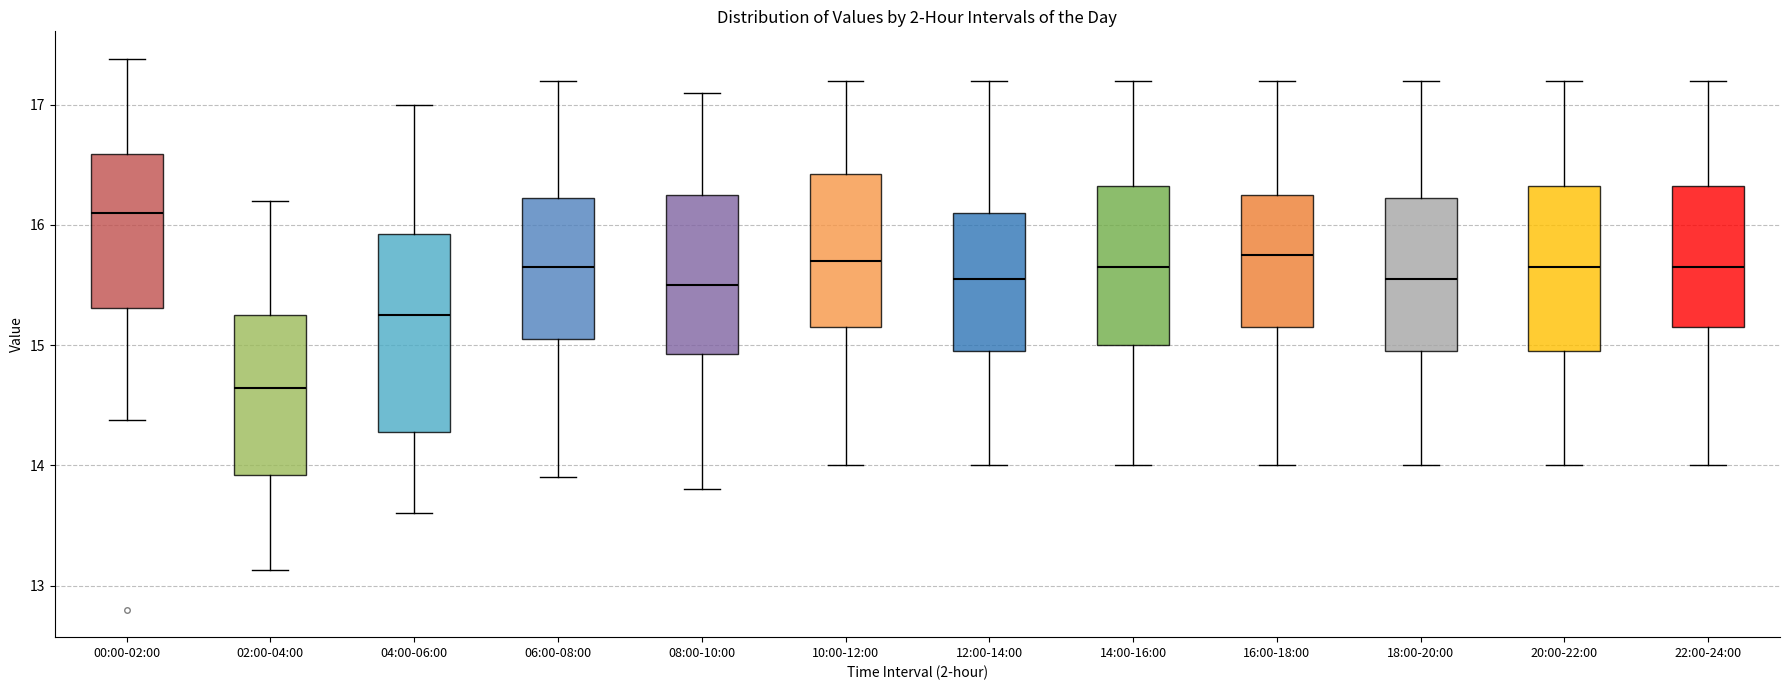

Reading left to right, read every box against the y-axis: the position of its median line, the range the box covers, and the ends of its whiskers. The values are not printed on the chart, so give them approximately, as read against the axis.

00:00-02:00: median 16.1, box 15.3 to 16.6, whiskers 14.4 to 17.4
02:00-04:00: median 14.6, box 13.9 to 15.3, whiskers 13.1 to 16.2
04:00-06:00: median 15.3, box 14.3 to 15.9, whiskers 13.6 to 17.0
06:00-08:00: median 15.7, box 15.1 to 16.2, whiskers 13.9 to 17.2
08:00-10:00: median 15.5, box 14.9 to 16.3, whiskers 13.8 to 17.1
10:00-12:00: median 15.7, box 15.2 to 16.4, whiskers 14.0 to 17.2
12:00-14:00: median 15.6, box 15.0 to 16.1, whiskers 14.0 to 17.2
14:00-16:00: median 15.7, box 15.0 to 16.3, whiskers 14.0 to 17.2
16:00-18:00: median 15.8, box 15.2 to 16.3, whiskers 14.0 to 17.2
18:00-20:00: median 15.6, box 15.0 to 16.2, whiskers 14.0 to 17.2
20:00-22:00: median 15.7, box 15.0 to 16.3, whiskers 14.0 to 17.2
22:00-24:00: median 15.7, box 15.2 to 16.3, whiskers 14.0 to 17.2